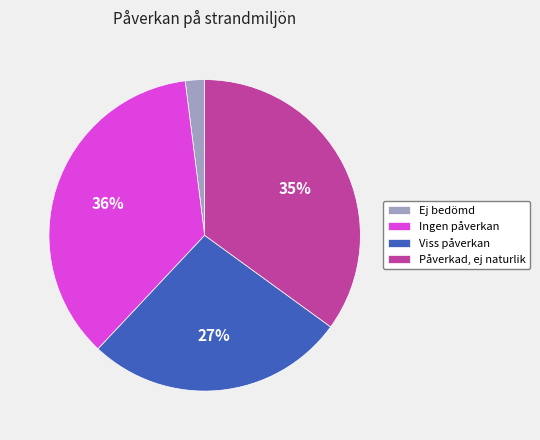

Does Ingen påverkan account for over 50% of the chart?

No